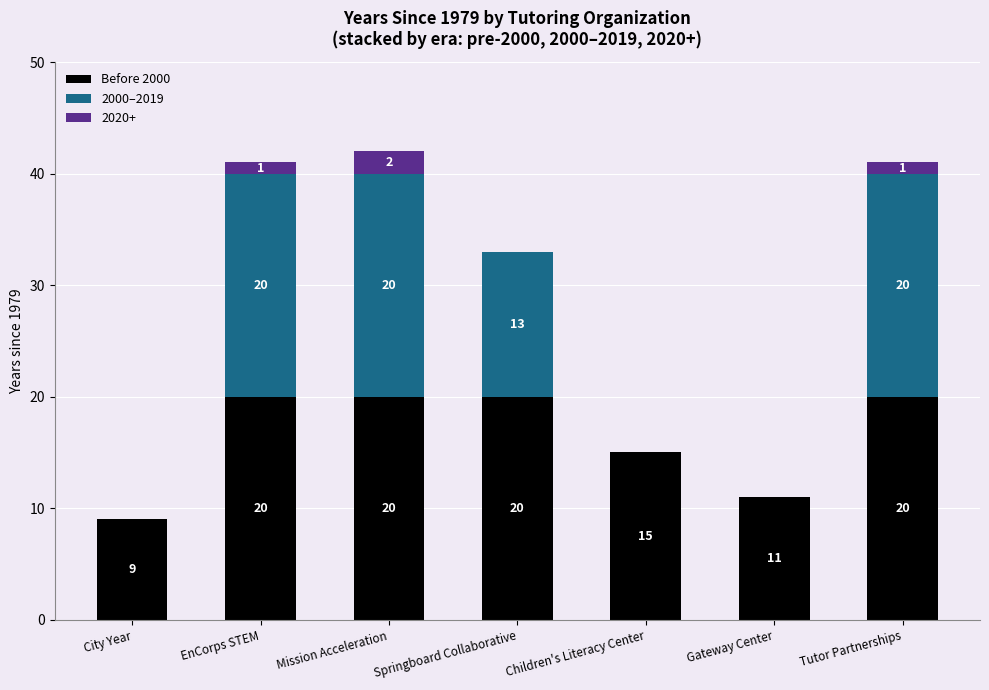

Count the Before 2000 values in the range 11 to 20.

6